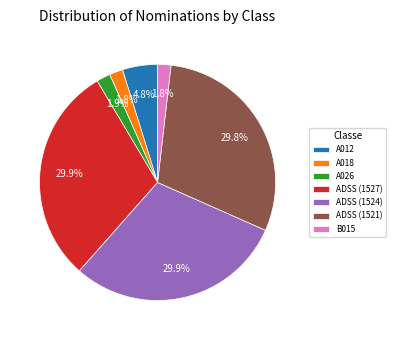

Which has a higher value, ADSS (1524) or A012?

ADSS (1524)